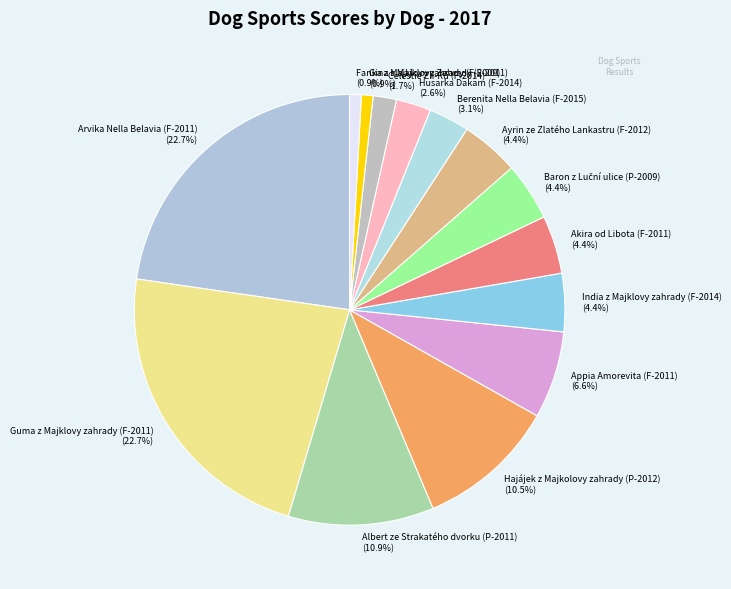

Approximately how many times larger is the value at Arvika Nella Belavia (F-2011) compared to India z Majklovy zahrady (F-2014)?

5.2